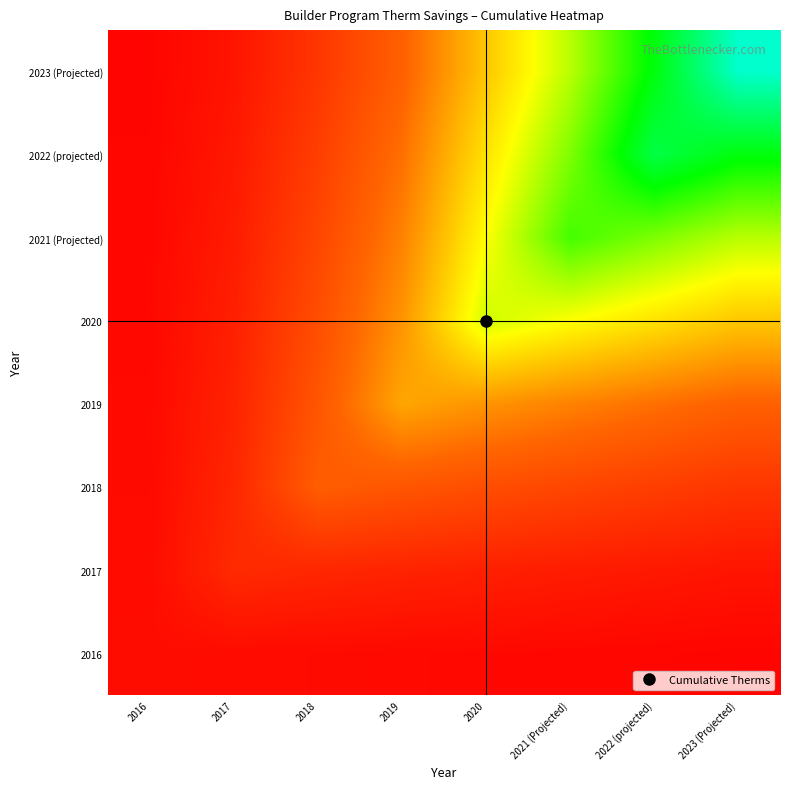

Reading left to right, transcribe all the data shown in this chart.

2016: 2016=0.0	2017=0.0	2018=0.0	2019=0.0	2020=0.0	2021 (Projected)=0.0	2022 (projected)=0.0	2023 (Projected)=0.0
2017: 2016=0.0	2017=0.1	2018=0.1	2019=0.1	2020=0.1	2021 (Projected)=0.1	2022 (projected)=0.1	2023 (Projected)=0.1
2018: 2016=0.0	2017=0.1	2018=0.2	2019=0.2	2020=0.2	2021 (Projected)=0.2	2022 (projected)=0.2	2023 (Projected)=0.1
2019: 2016=0.0	2017=0.1	2018=0.2	2019=0.4	2020=0.3	2021 (Projected)=0.3	2022 (projected)=0.3	2023 (Projected)=0.2
2020: 2016=0.0	2017=0.1	2018=0.2	2019=0.3	2020=0.5	2021 (Projected)=0.5	2022 (projected)=0.5	2023 (Projected)=0.4
2021 (Projected): 2016=0.0	2017=0.1	2018=0.2	2019=0.3	2020=0.5	2021 (Projected)=0.7	2022 (projected)=0.6	2023 (Projected)=0.6
2022 (projected): 2016=0.0	2017=0.1	2018=0.2	2019=0.3	2020=0.5	2021 (Projected)=0.6	2022 (projected)=0.8	2023 (Projected)=0.8
2023 (Projected): 2016=0.0	2017=0.1	2018=0.1	2019=0.2	2020=0.4	2021 (Projected)=0.6	2022 (projected)=0.8	2023 (Projected)=1.0